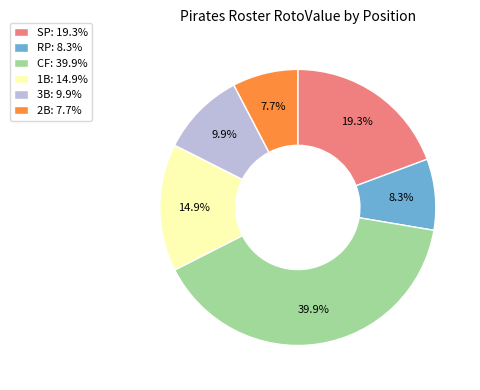

How much of the chart is everything except 2B: 7.7%?

92.3%